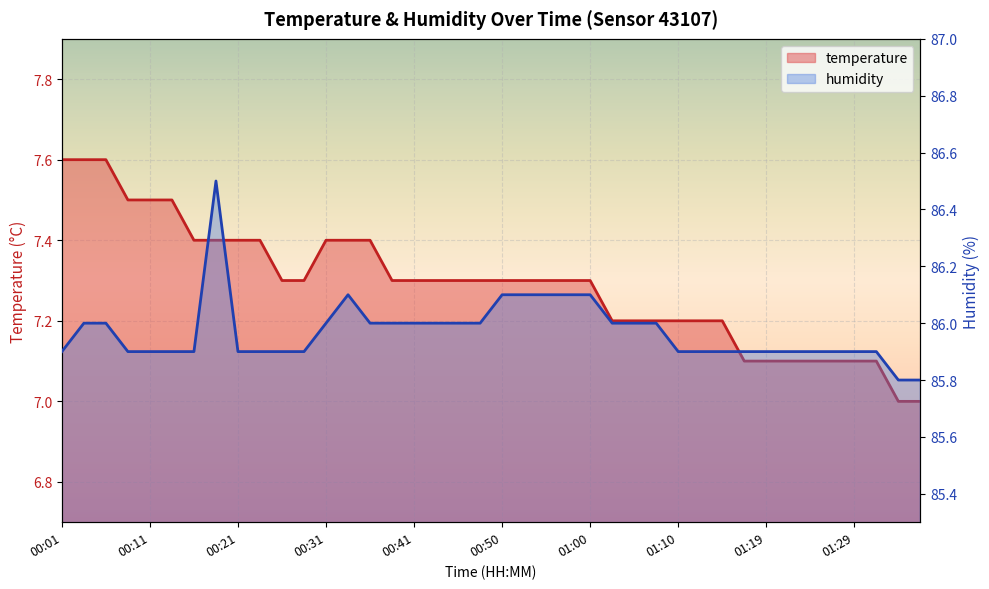

What is the average value of the temperature series?

7.3